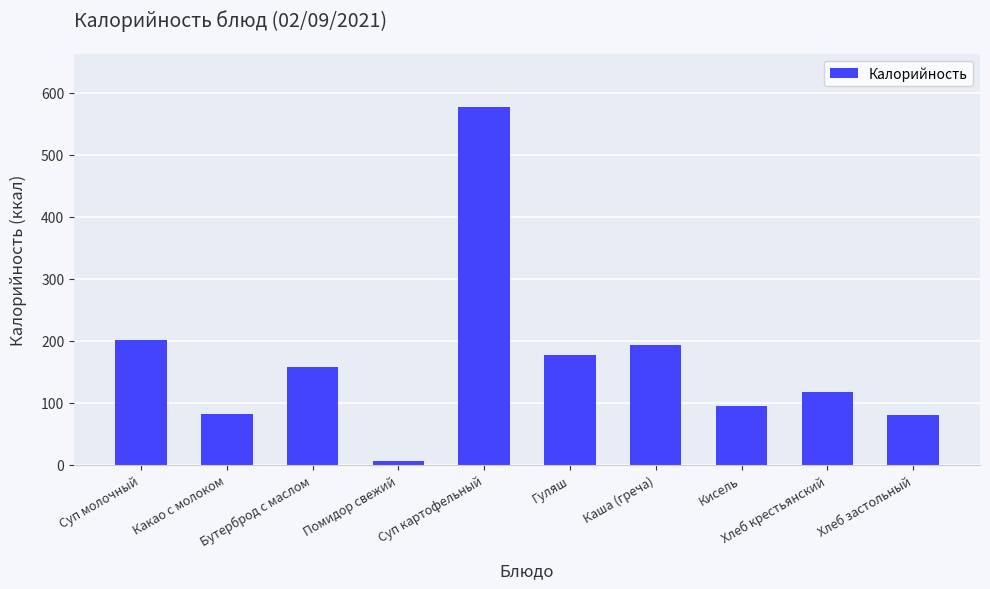

What is the label of the 8th bar from the right?

Бутерброд с маслом